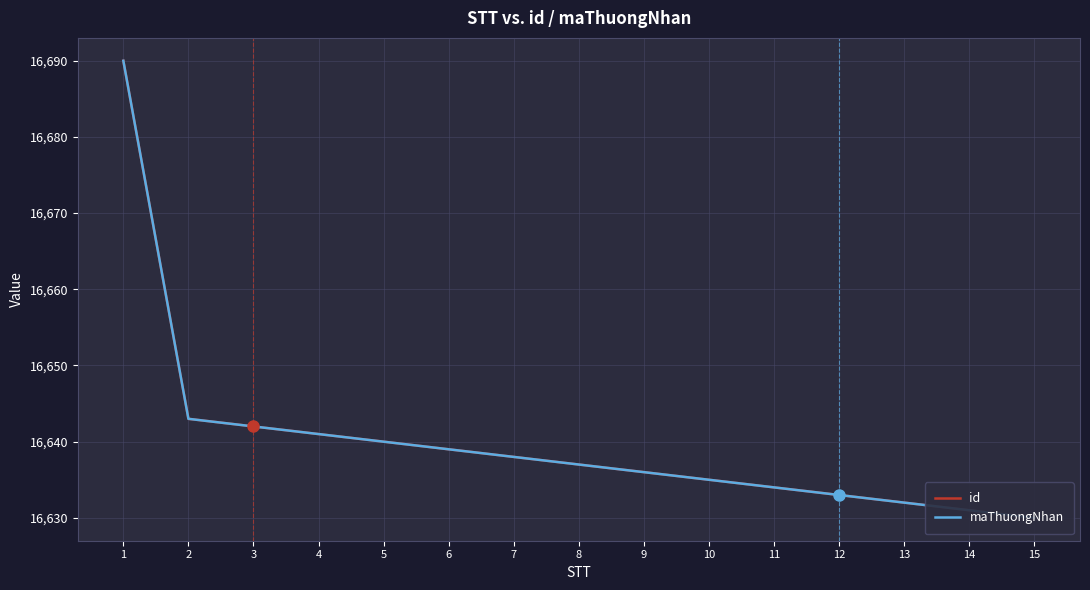

What is the smallest value displayed?

16630